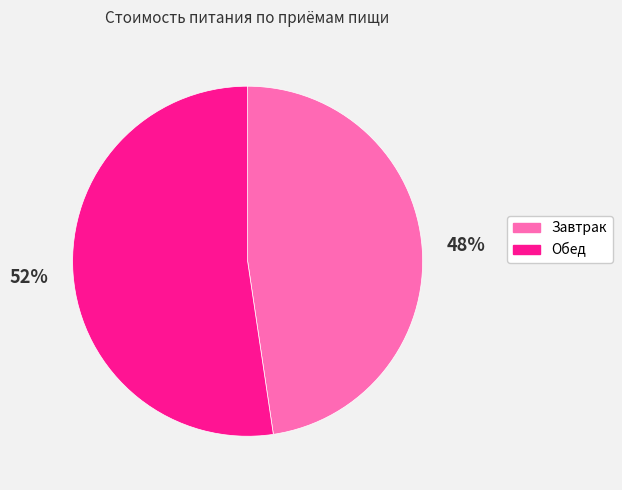

To the nearest percent, what percentage of the pie is Обед?

52%